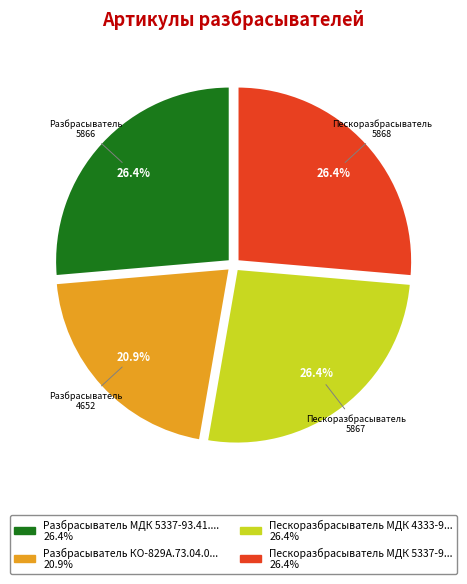

Does any single category account for the majority?

No